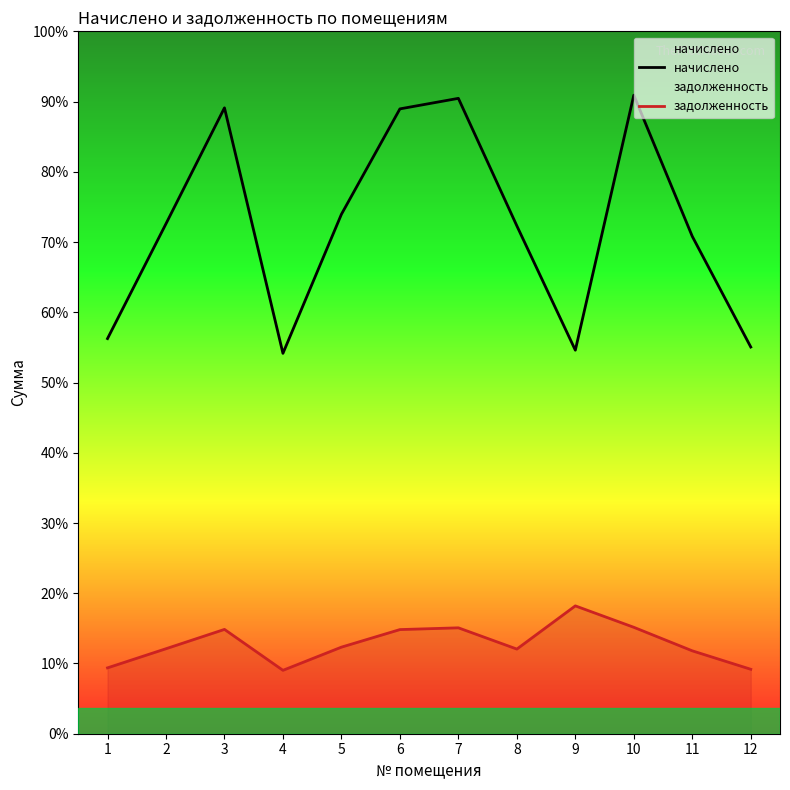

Reading left to right, transcribe all the data shown in this chart.

начислено: 2308.5	2979.5	3656.6	2222.3	3034.9	3650.5	3712.1	2967.2	2240.8	3730.6	2905.6	2259.2
задолженность: 384.8	496.6	609.4	370.4	505.8	608.4	618.7	494.5	746.9	621.8	484.3	376.5